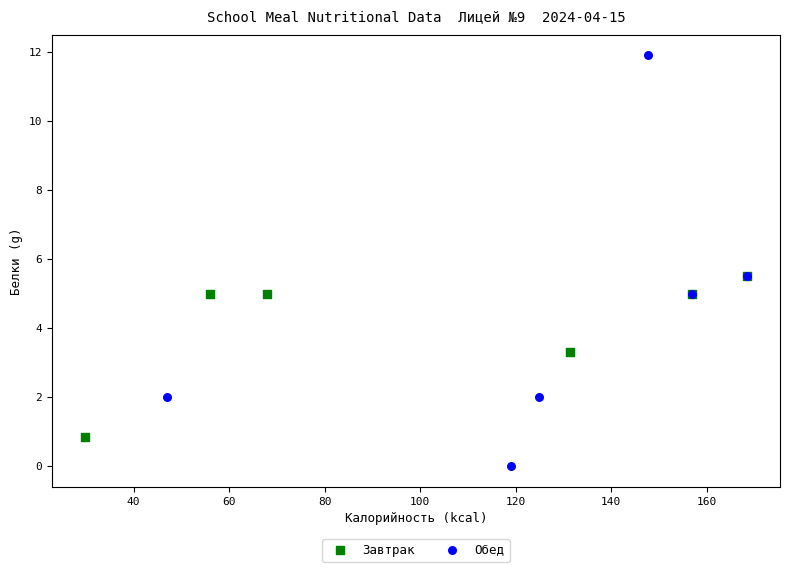

Which series has the widest spread of Y values?

Обед